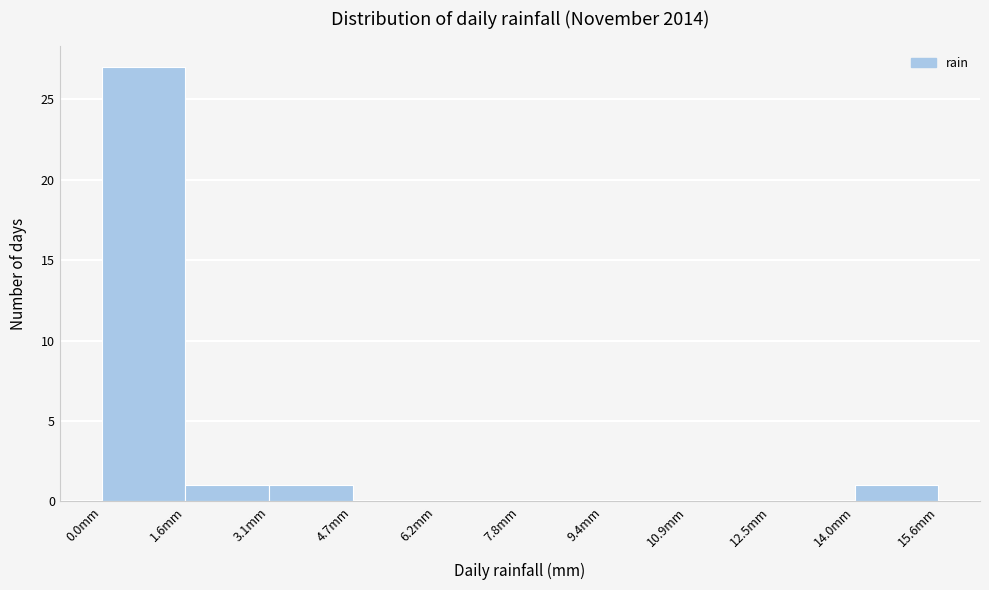

Reading left to right, transcribe this chart: for each bar, give the range it covers on the x-axis and its height. Neither the bar edges nor the heights are printed on the chart, so give them approximately, as read against the axes.

0.00 to 1.56: 27
1.56 to 3.12: 1
3.12 to 4.68: 1
4.68 to 6.24: 0
6.24 to 7.80: 0
7.80 to 9.36: 0
9.36 to 10.92: 0
10.92 to 12.48: 0
12.48 to 14.04: 0
14.04 to 15.60: 1